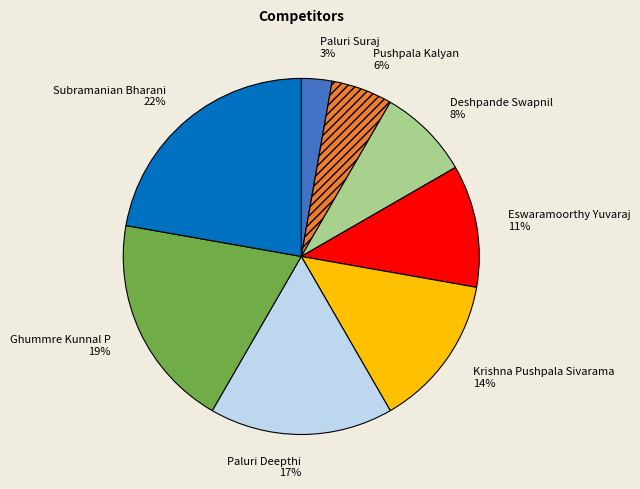

To the nearest percent, what is the average slice percentage?

12%